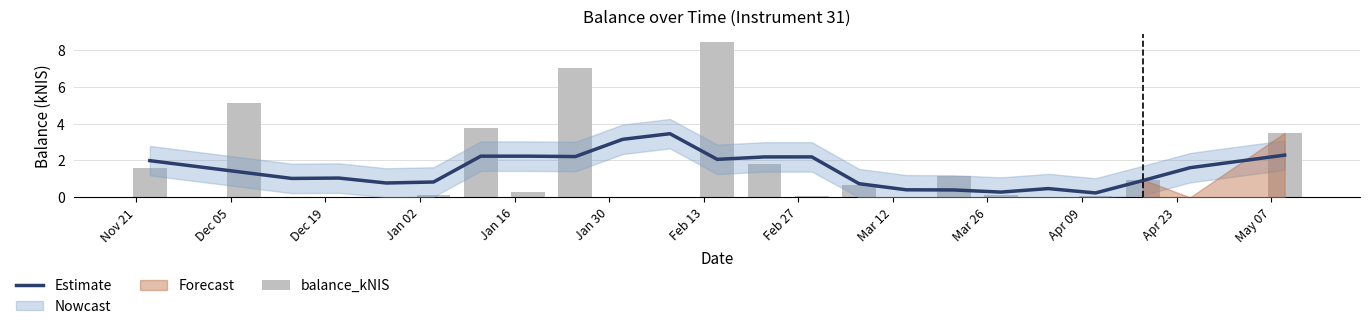

What is the highest value of the balance_kNIS series?

8.5